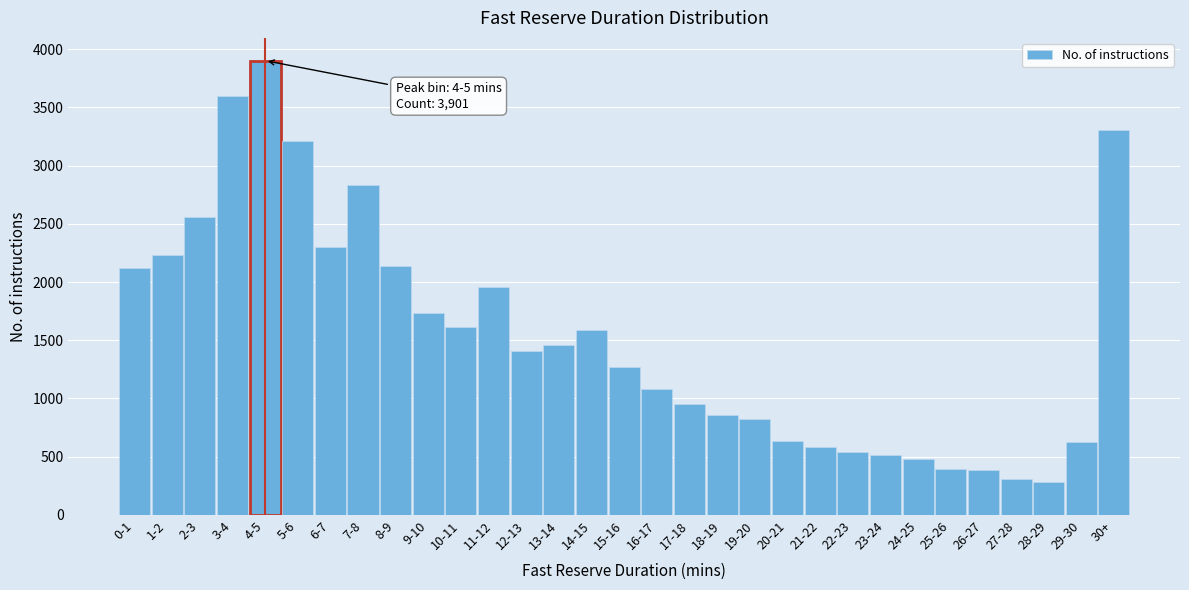

Is it true that the value at 21-22 is 383?

False